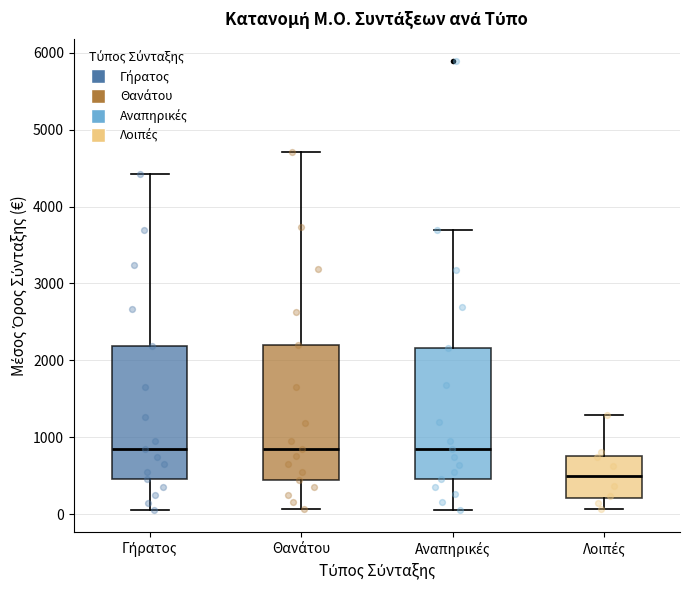

Reading left to right, read every box against the y-axis: the position of its median line, the range the box covers, and the ends of its whiskers. The values are not printed on the chart, so give them approximately, as read against the axis.

Γήρατος: median 800, box 500 to 2200, whiskers 100 to 4400
Θανάτου: median 800, box 400 to 2200, whiskers 100 to 4700
Αναπηρικές: median 800, box 500 to 2200, whiskers 100 to 3700
Λοιπές: median 500, box 200 to 800, whiskers 100 to 1300